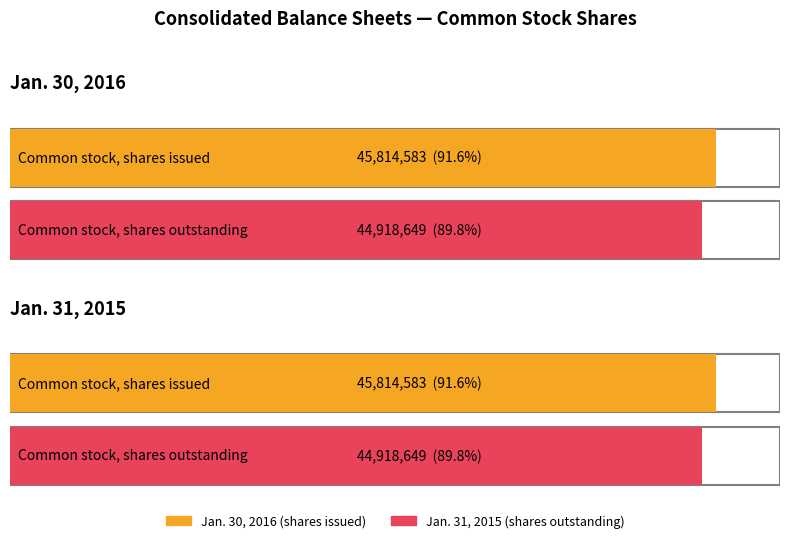

Which has a higher value, Common stock, shares issued or Common stock, shares outstanding?

Common stock, shares issued